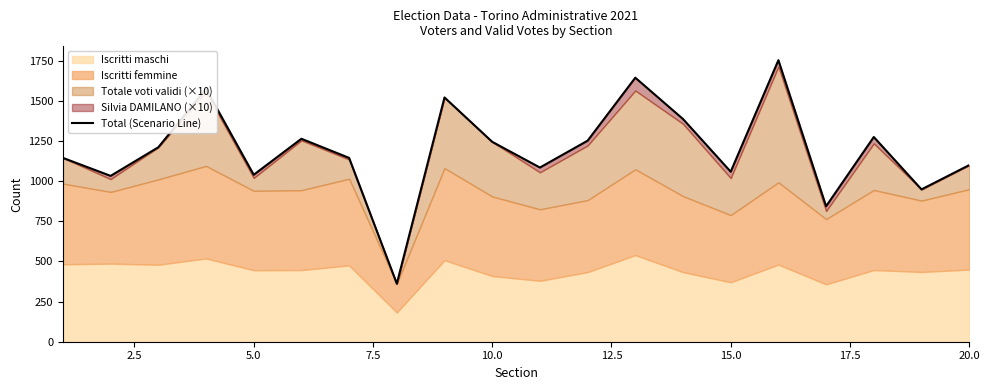

The value at 5.0 is 1516. True or false?

False